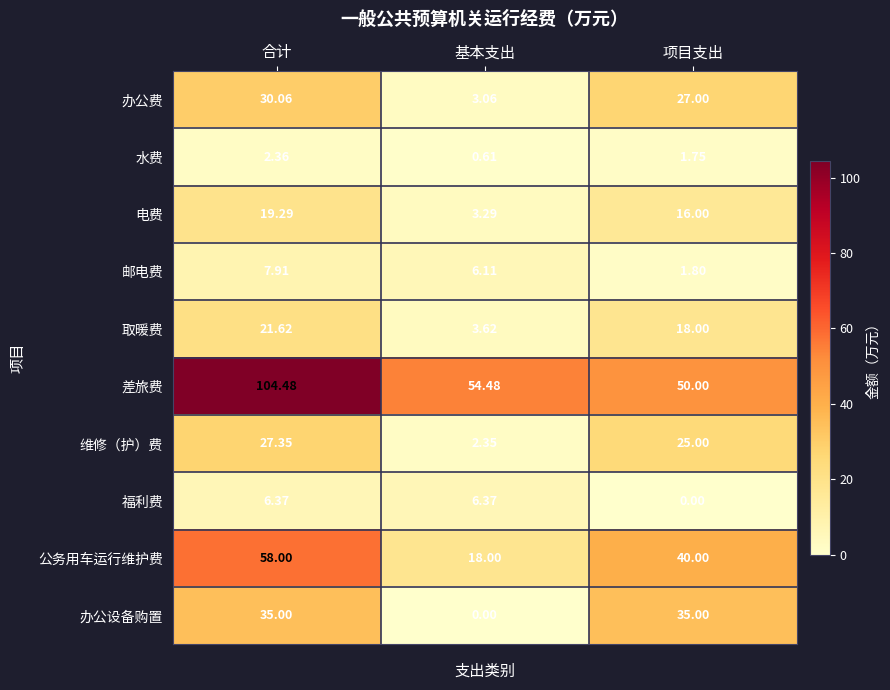

At which category does the chart reach its peak across all series?

合计